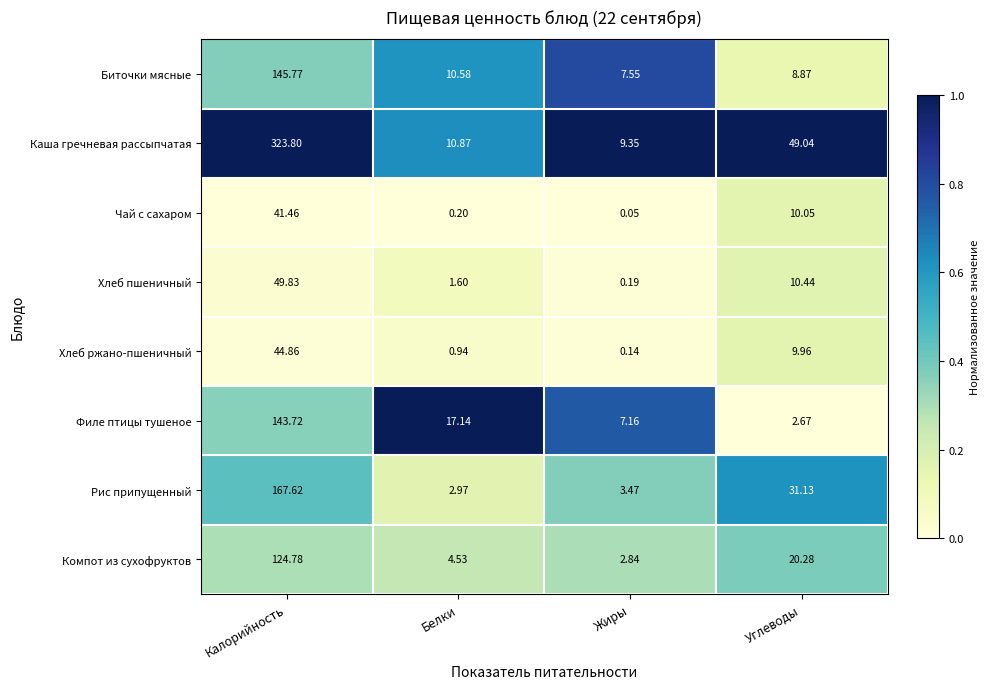

At Белки, list the series in order from largest to smallest.

Филе птицы тушеное, Каша гречневая рассыпчатая, Биточки мясные, Компот из сухофруктов, Рис припущенный, Хлеб пшеничный, Хлеб ржано-пшеничный, Чай с сахаром